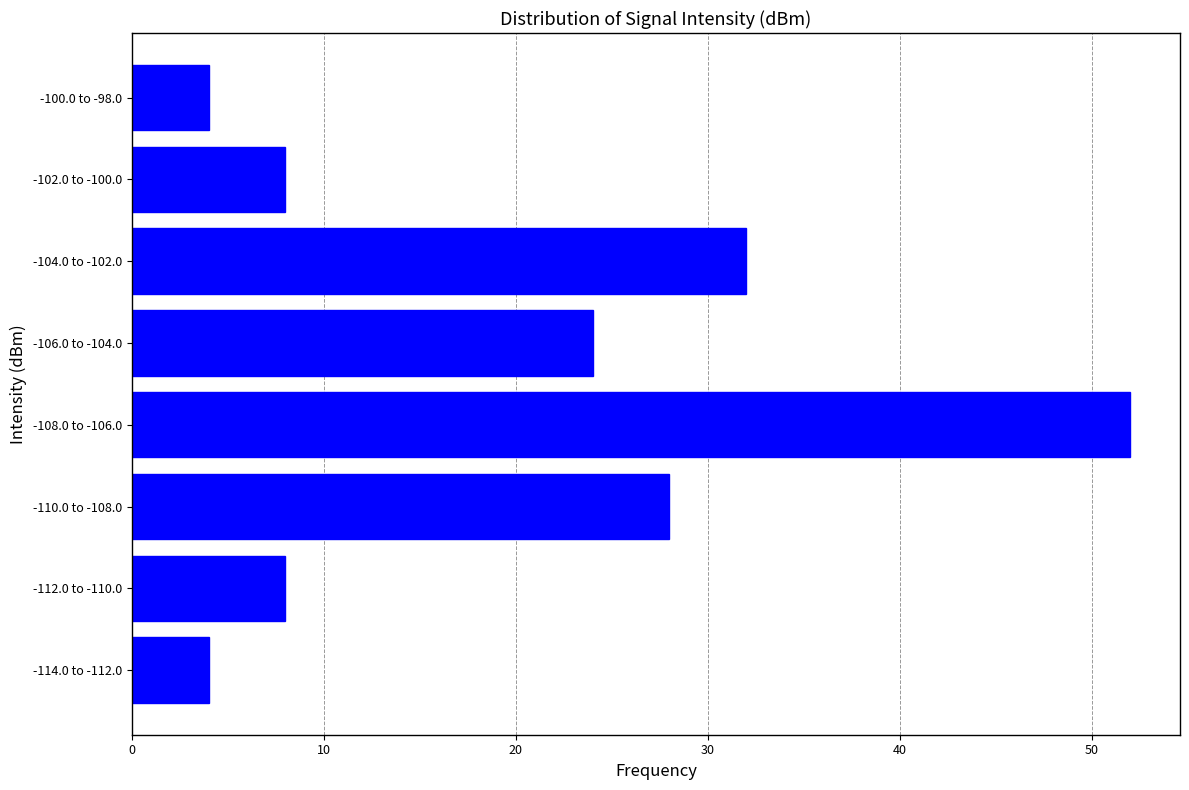

Reading bottom to top, list all the values displayed in this chart.

-114.0 to -112.0=4	-112.0 to -110.0=8	-110.0 to -108.0=28	-108.0 to -106.0=52	-106.0 to -104.0=24	-104.0 to -102.0=32	-102.0 to -100.0=8	-100.0 to -98.0=4